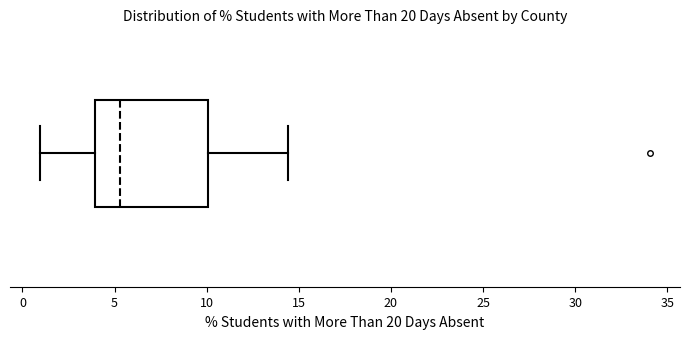

Transcribe this box plot: give where the median line is, the range the box spans, and where the two whiskers end, as read against the x-axis. The values are not printed on the chart, so give them approximately, as read against the axis.

median 5.5, box 4.0 to 10.0, whiskers 1.0 to 14.5